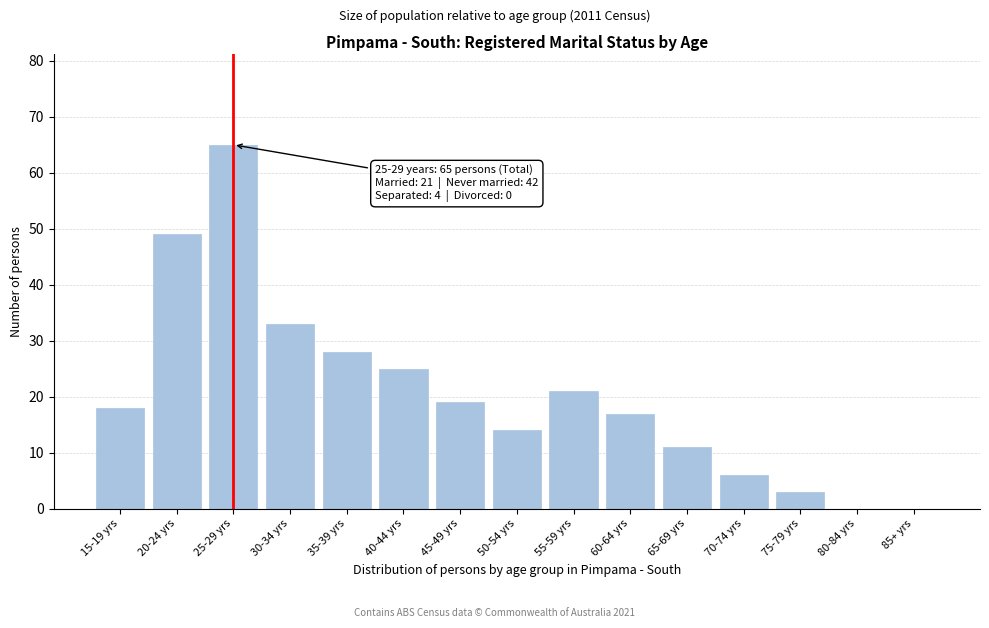

Reading right to left, list all the values displayed in this chart.

85+ yrs=0	80-84 yrs=0	75-79 yrs=3	70-74 yrs=6	65-69 yrs=11	60-64 yrs=17	55-59 yrs=21	50-54 yrs=14	45-49 yrs=19	40-44 yrs=25	35-39 yrs=28	30-34 yrs=33	25-29 yrs=65	20-24 yrs=49	15-19 yrs=18